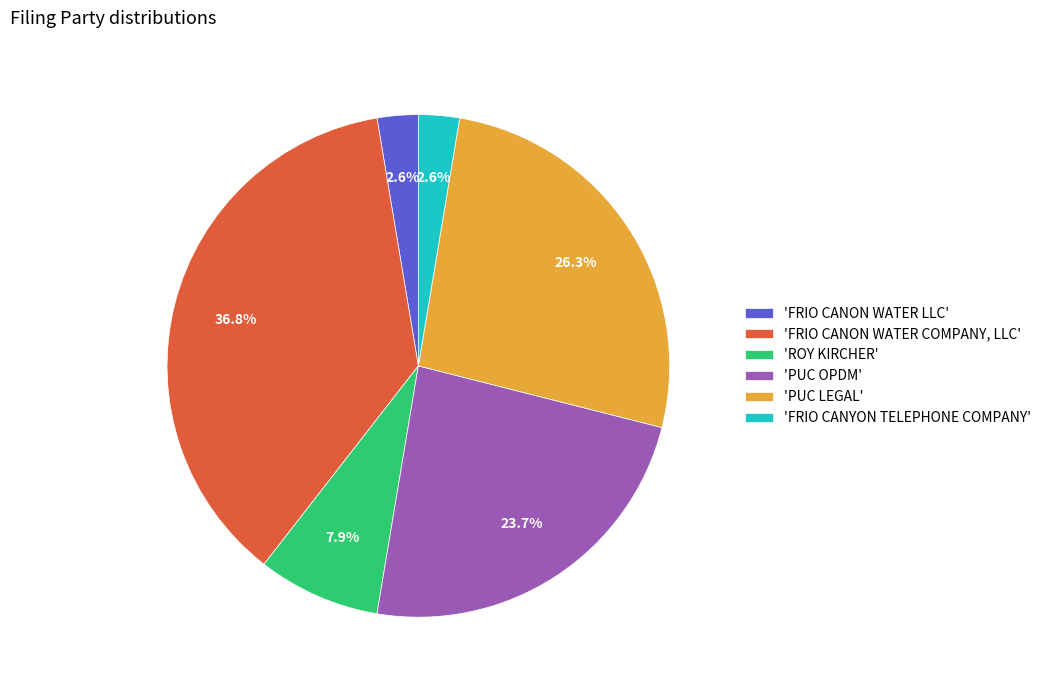

Which category has the biggest portion of the pie?

'FRIO CANON WATER COMPANY, LLC'